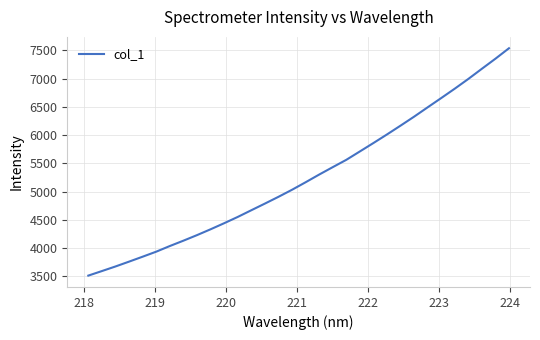

What is the minimum value shown in the chart?

3515.7